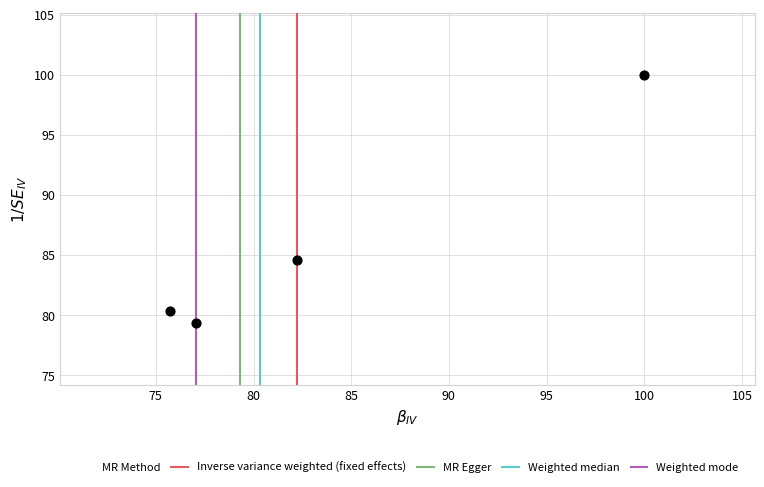

What Y value in the scatter plot is closest to 89?

84.6